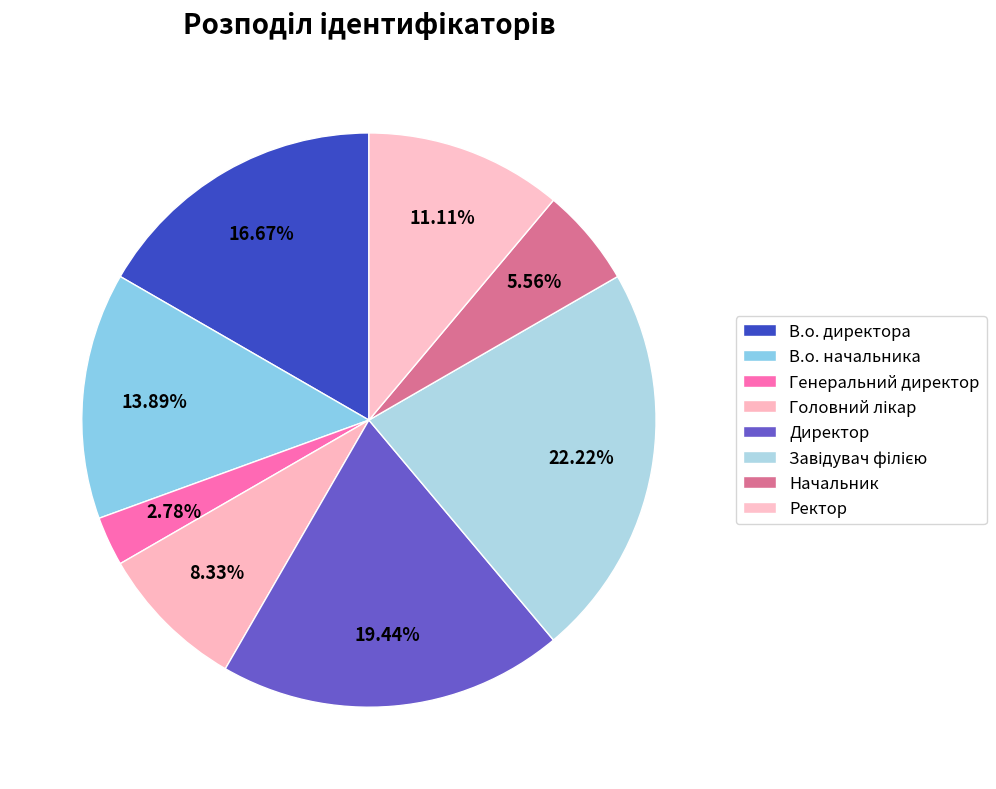

Rank the categories by value from highest to lowest.

Завідувач філією, Директор, В.о. директора, В.о. начальника, Ректор, Головний лікар, Начальник, Генеральний директор